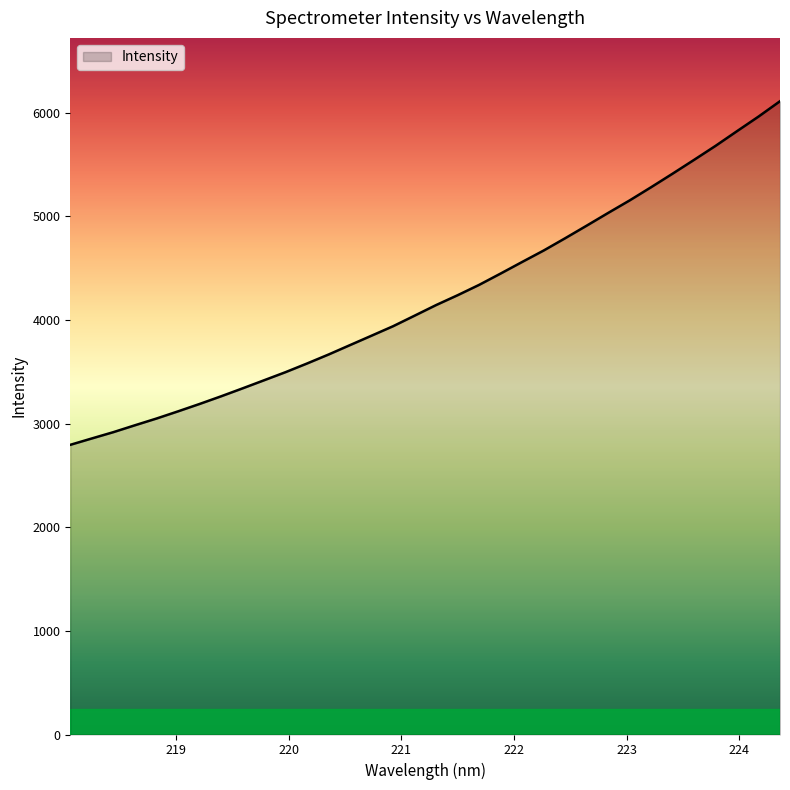

What is the smallest value displayed?

2795.9